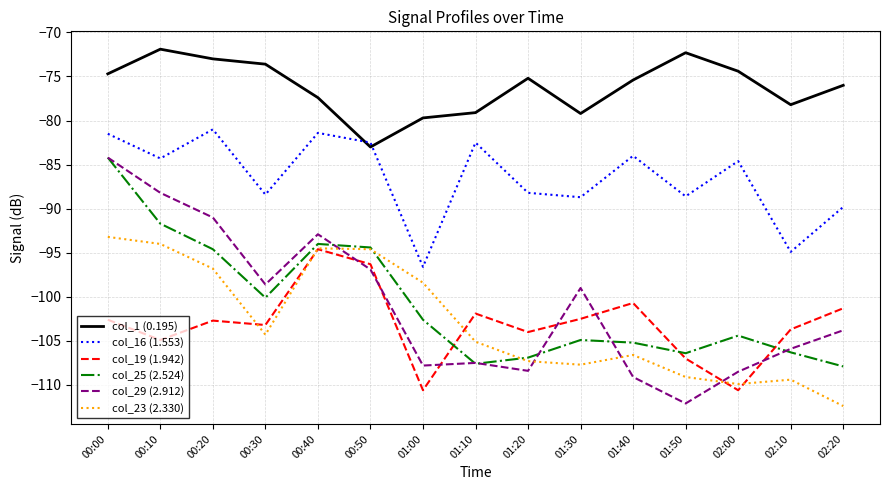

What is the spread (max minus min) of values at 02:10?

31.2